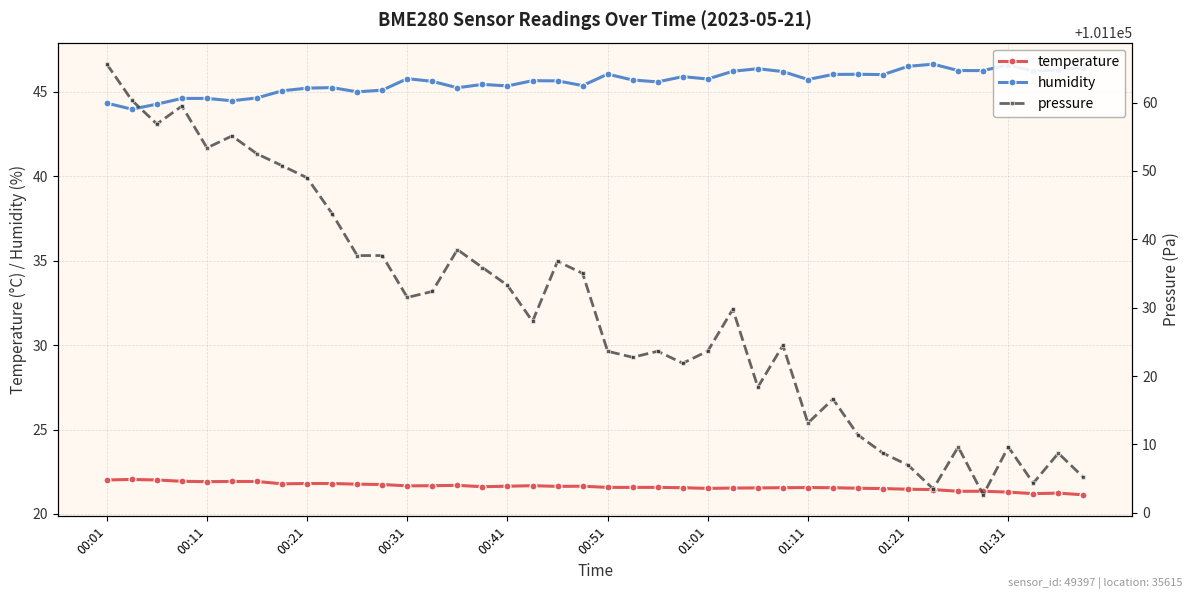

What is the lowest value of the temperature series?

21.1